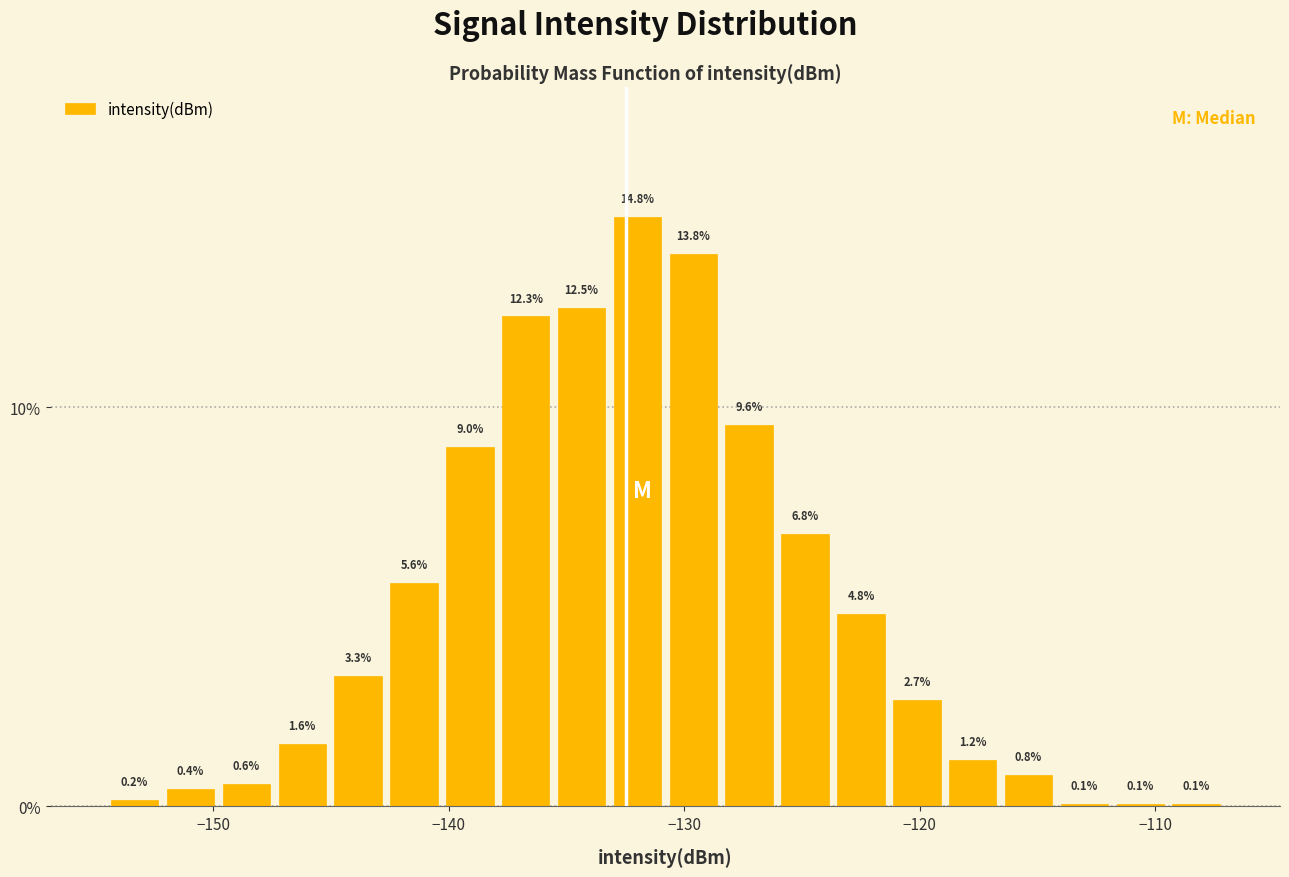

Read against the x-axis, roughly where is the centre of the tallest bar?

-132